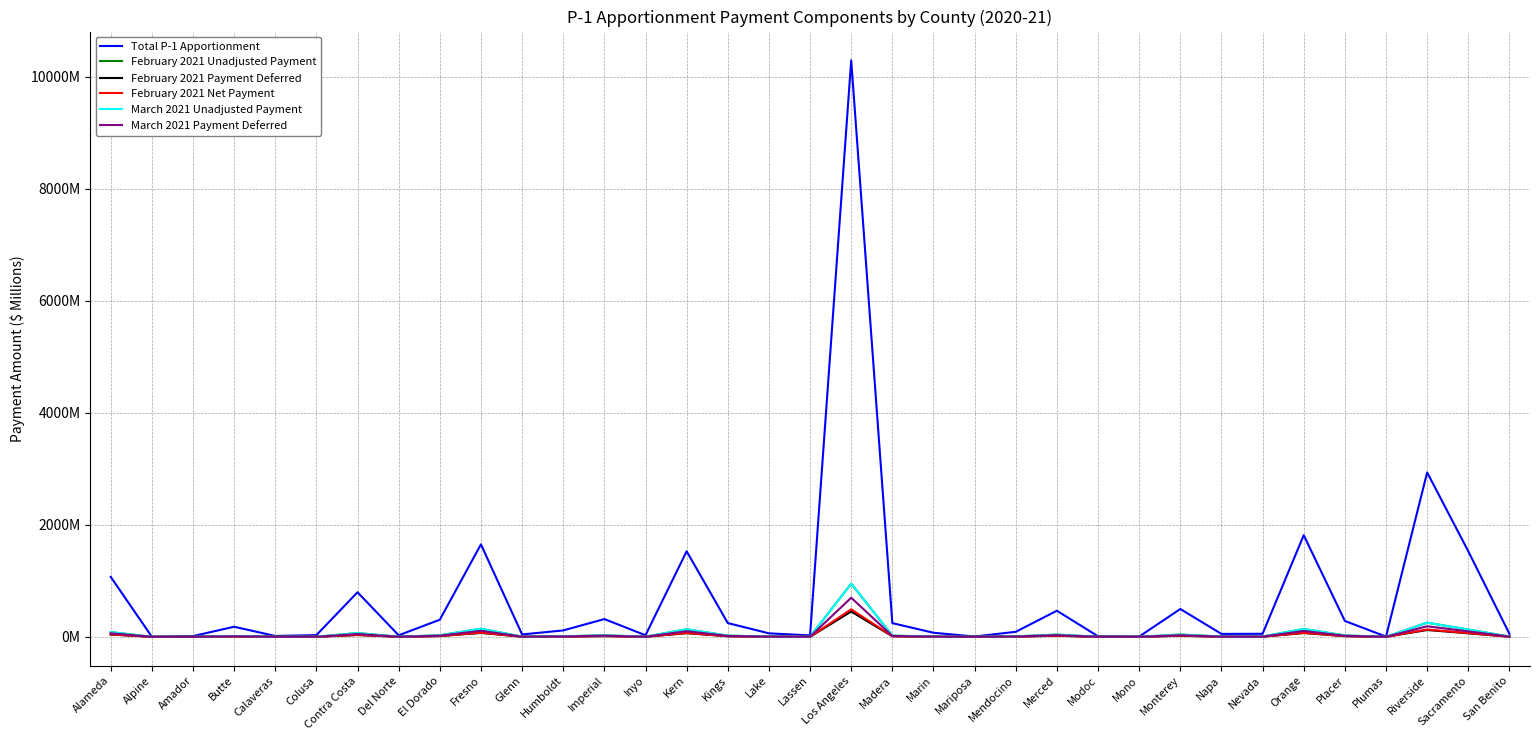

True or false: March 2021 Payment Deferred and February 2021 Unadjusted Payment cross at least once.

False